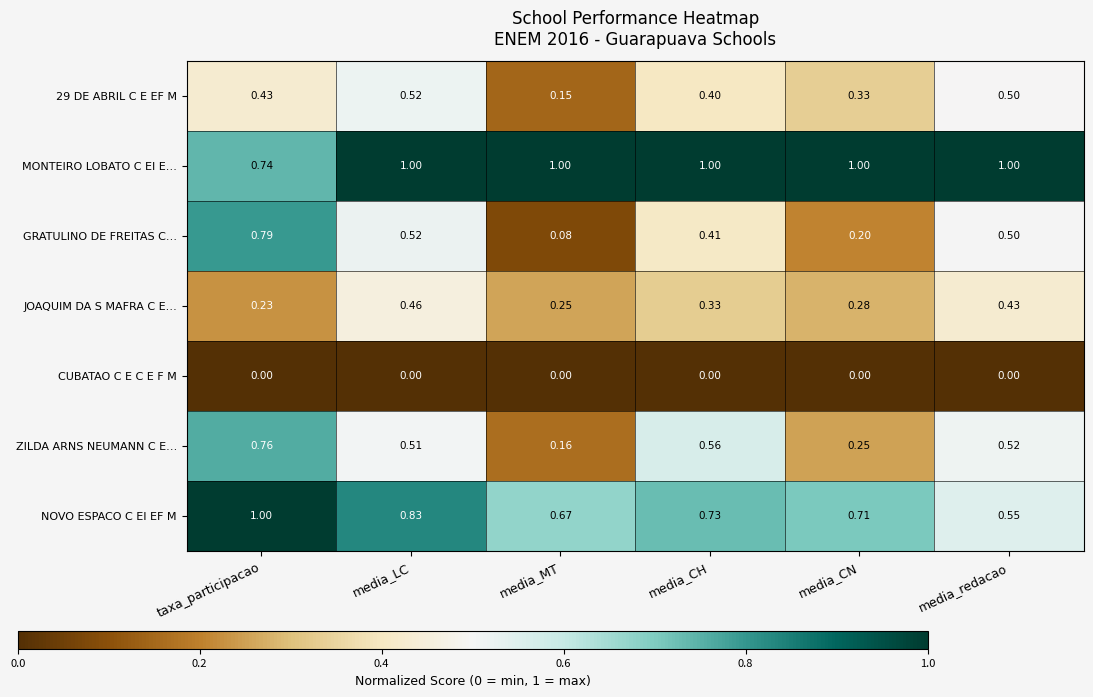

Rank the categories by GRATULINO DE FREITAS C… value from lowest to highest.

media_MT, media_CN, media_CH, media_redacao, media_LC, taxa_participacao